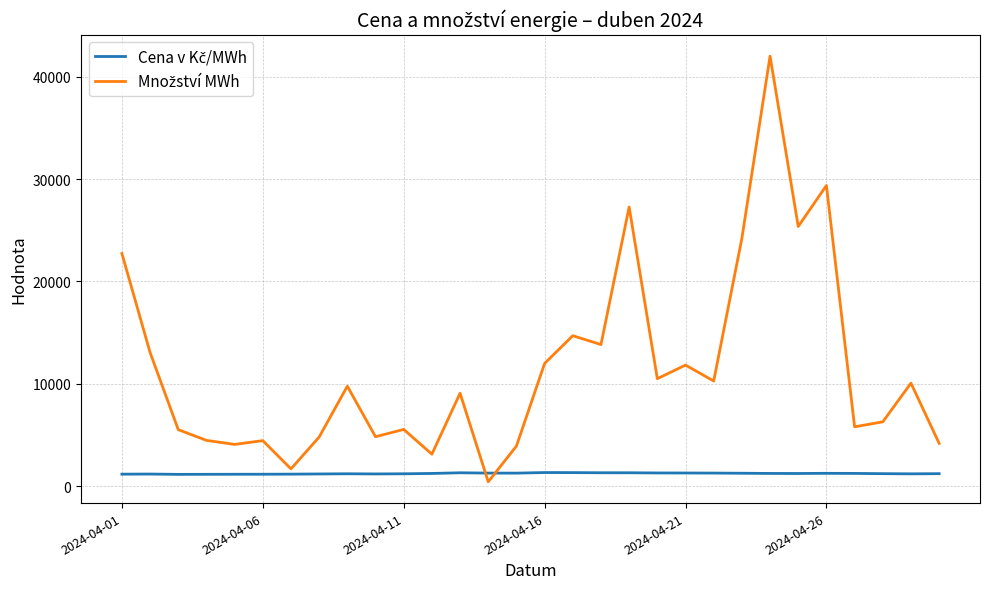

What is the maximum value shown in the chart?

42005.6